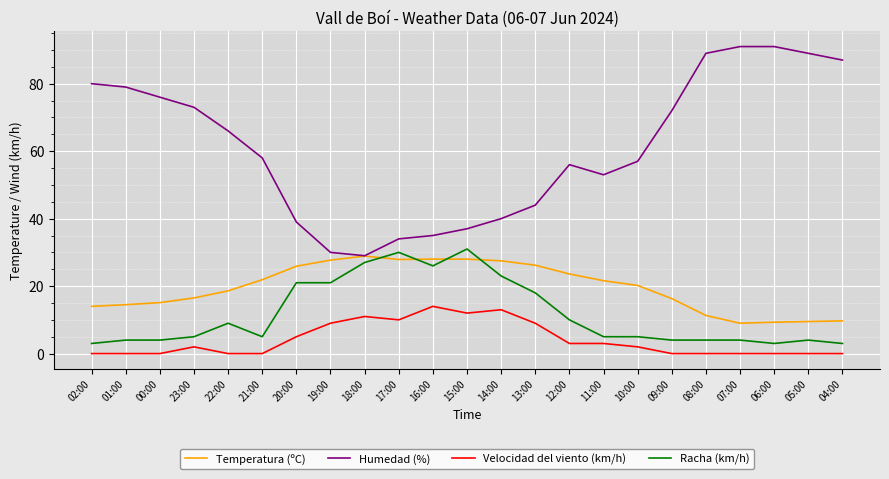

Is the value of Racha (km/h) at 13:00 greater than the value of Humedad (%) at 12:00?

No